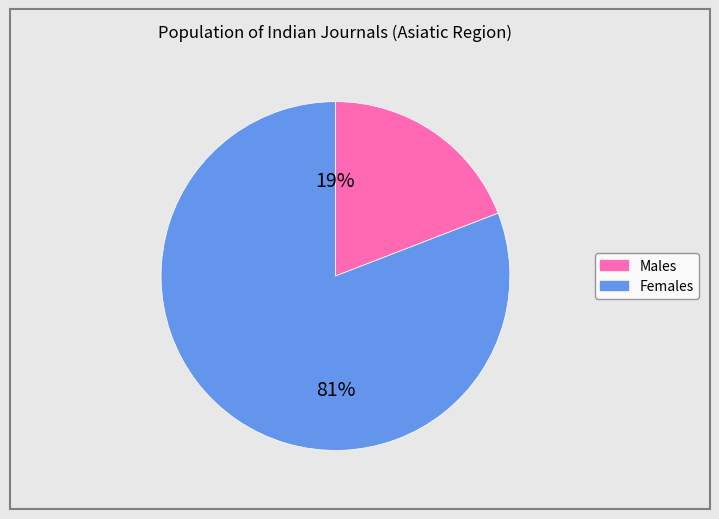

To the nearest percent, what is the average slice percentage?

50%